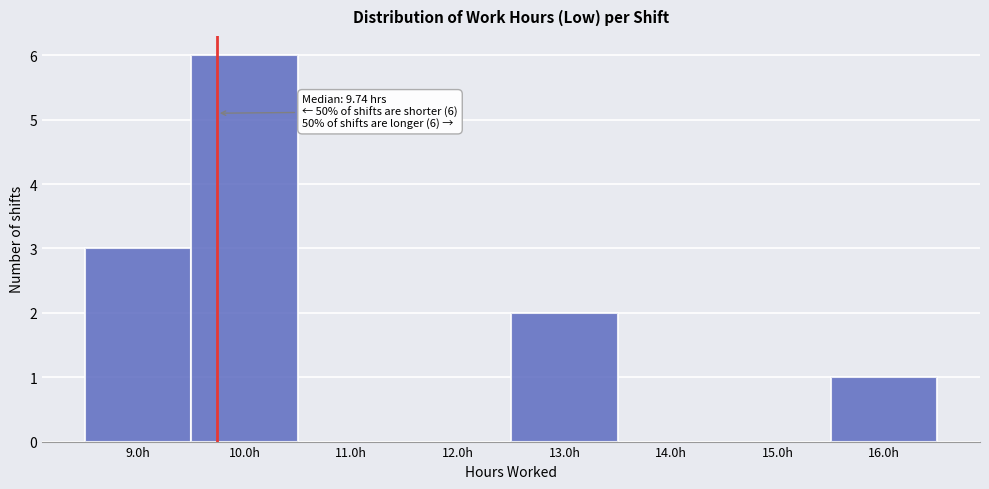

Which range on the x-axis has the tallest bar?

9.5 to 10.5